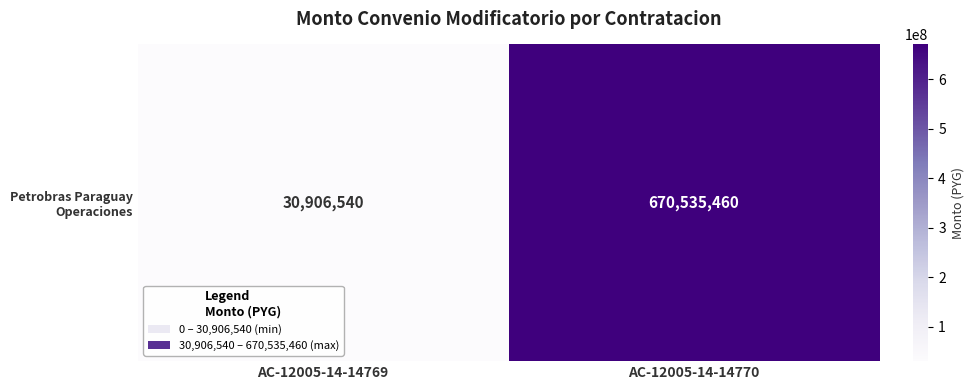

List the labels in order of value, largest first.

AC-12005-14-14770, AC-12005-14-14769